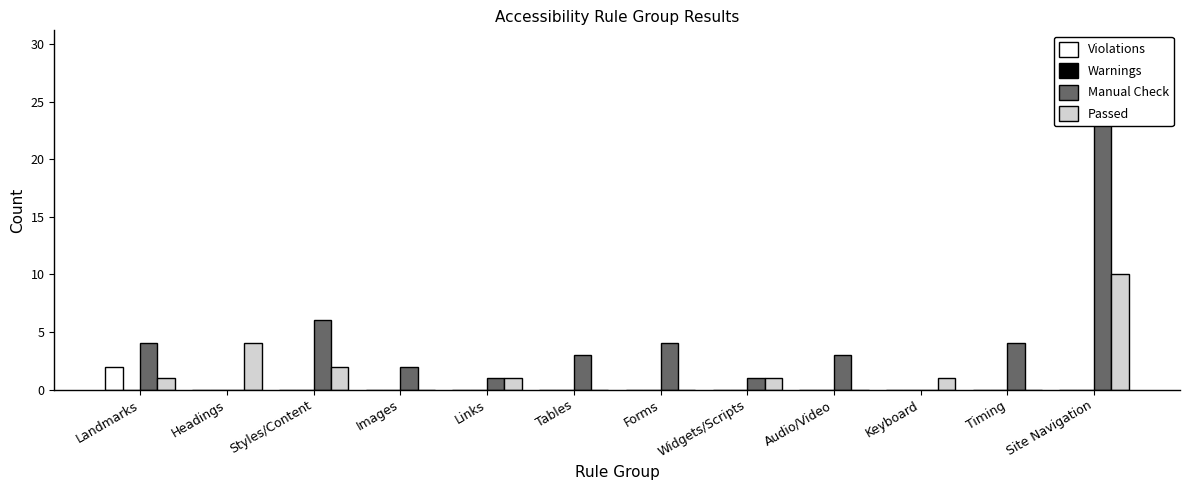

The value of Violations at Tables is 1. True or false?

False